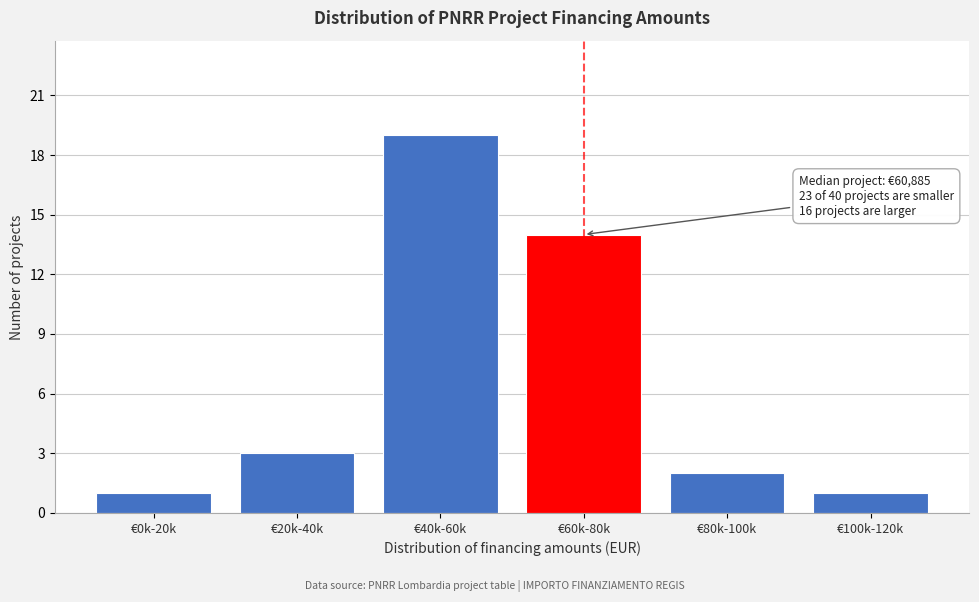

Reading left to right, what are all the values shown in this chart?

€0k-20k=1	€20k-40k=3	€40k-60k=19	€60k-80k=14	€80k-100k=2	€100k-120k=1